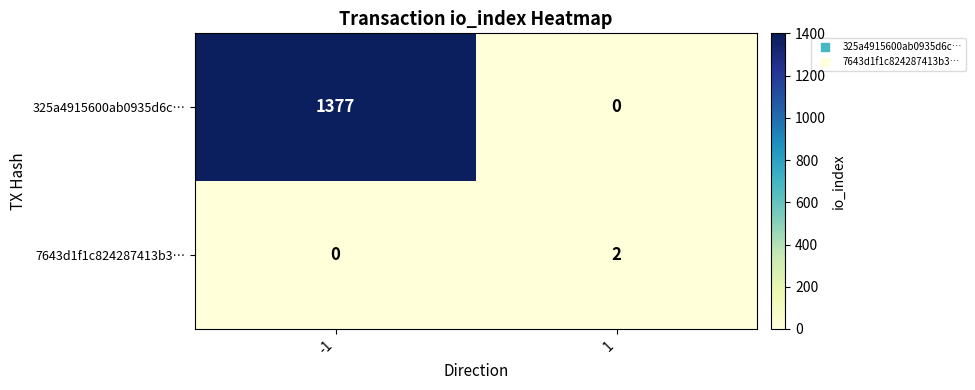

What is the total value across all series at -1?

1377